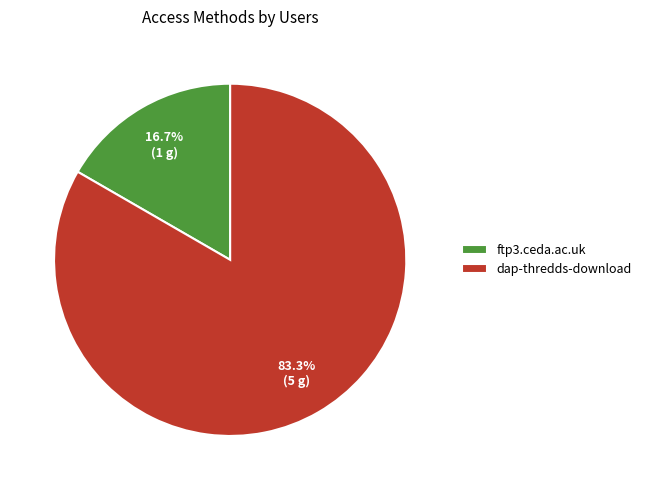

How many slices are in this pie chart?

2